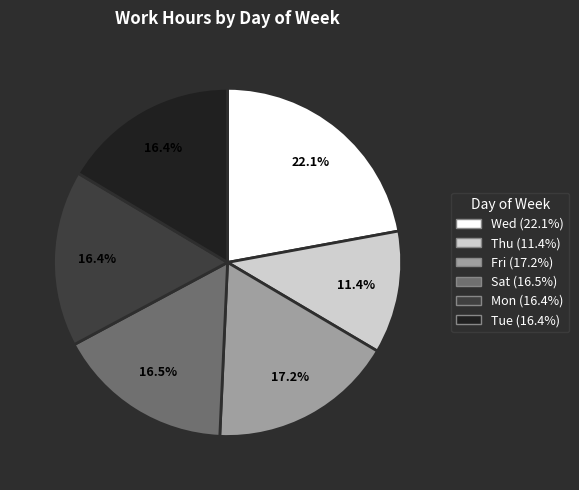

What is the largest slice in the pie chart?

Wed